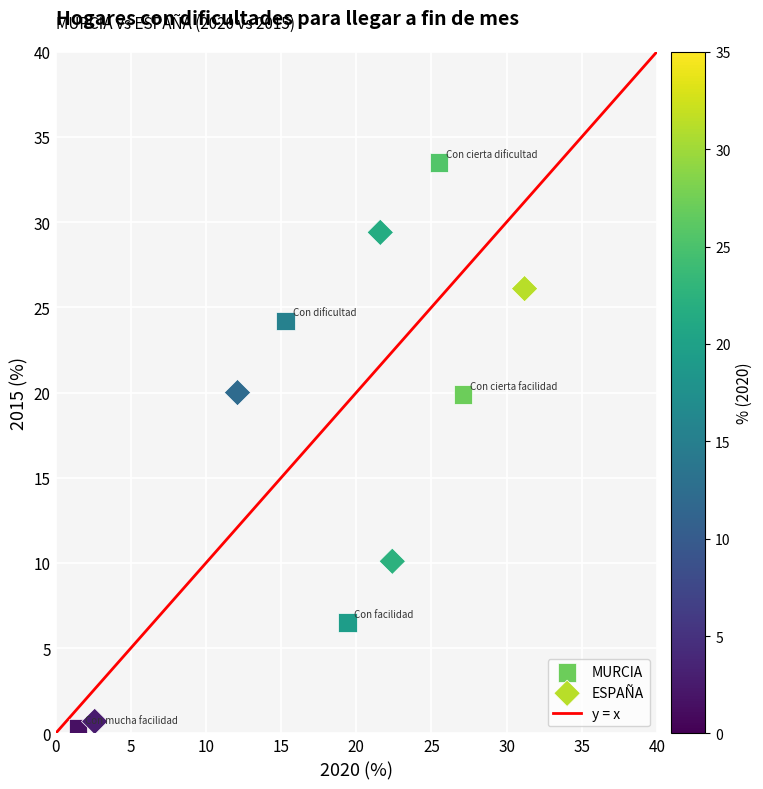

Which series has the largest Y range (max minus min)?

MURCIA